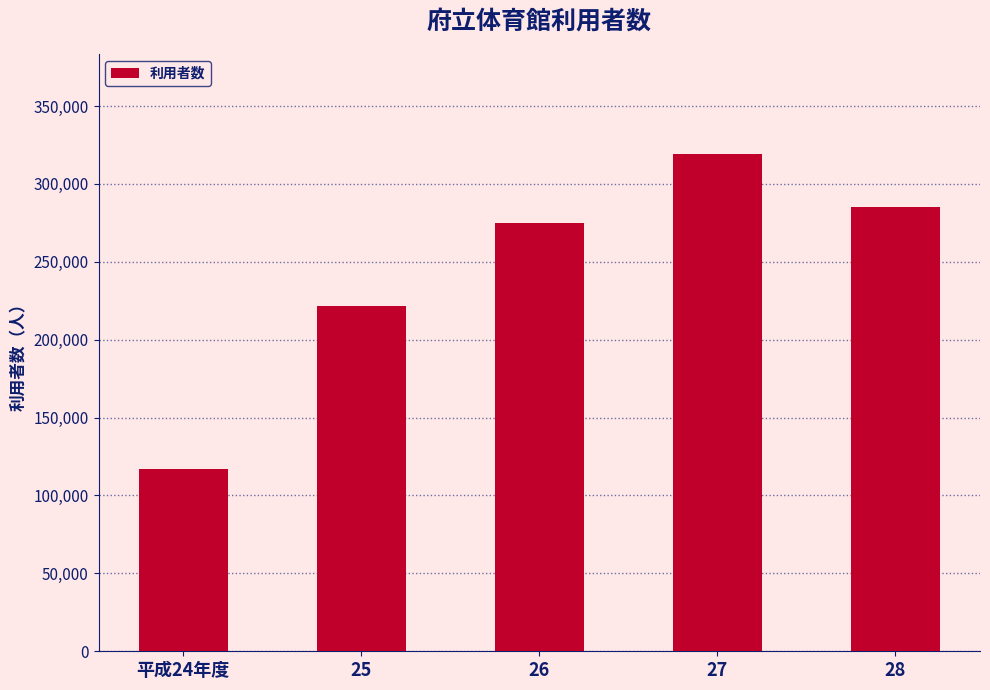

What is the difference between the maximum and minimum values?

202742